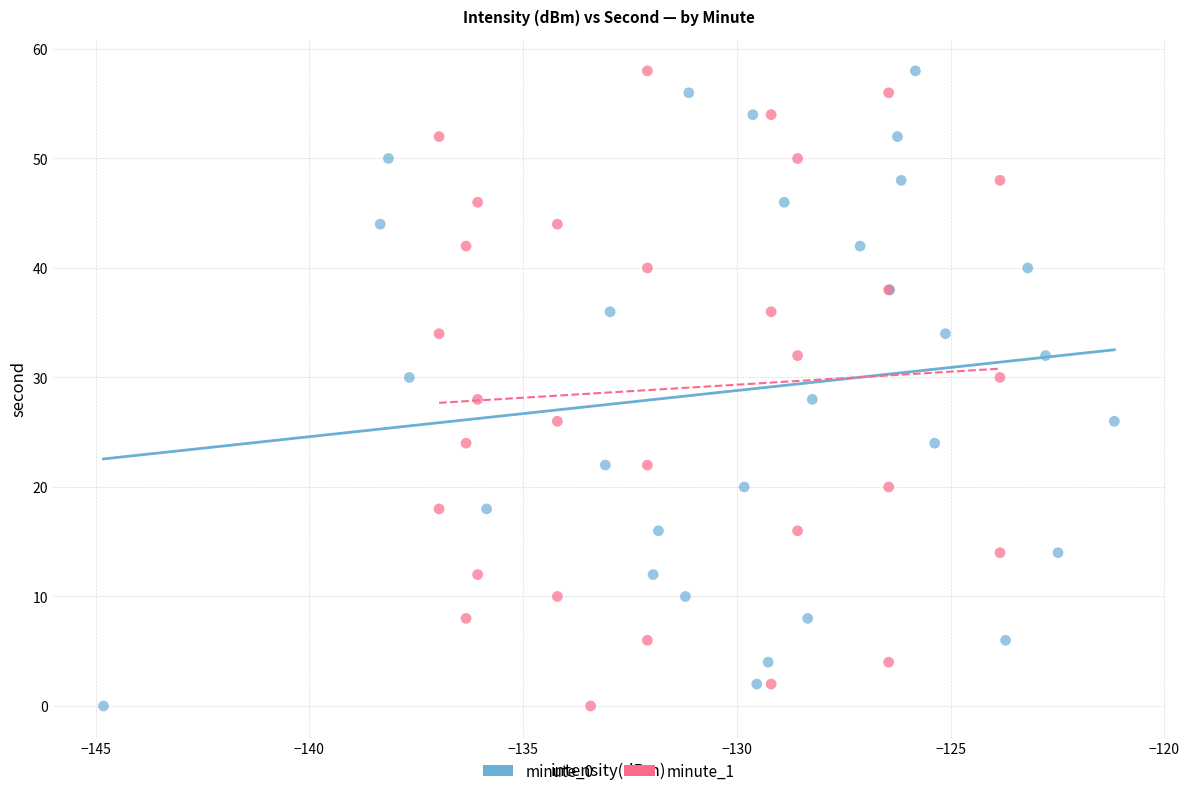

What are all the series names shown in the legend?

minute_0, minute_1